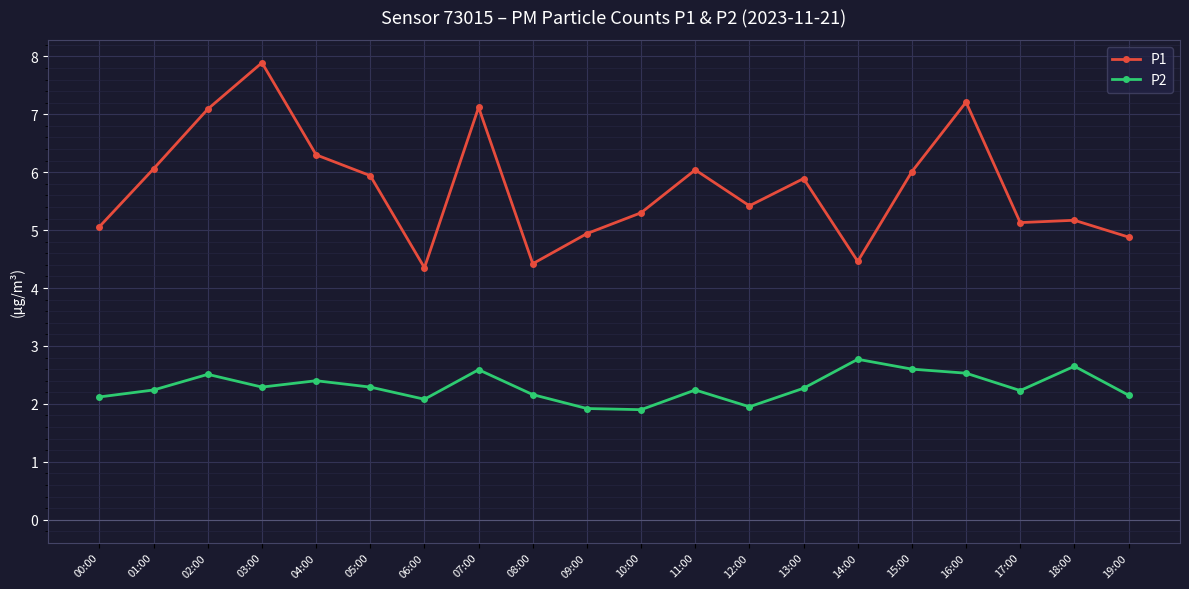

What is the minimum value for P2?

1.9